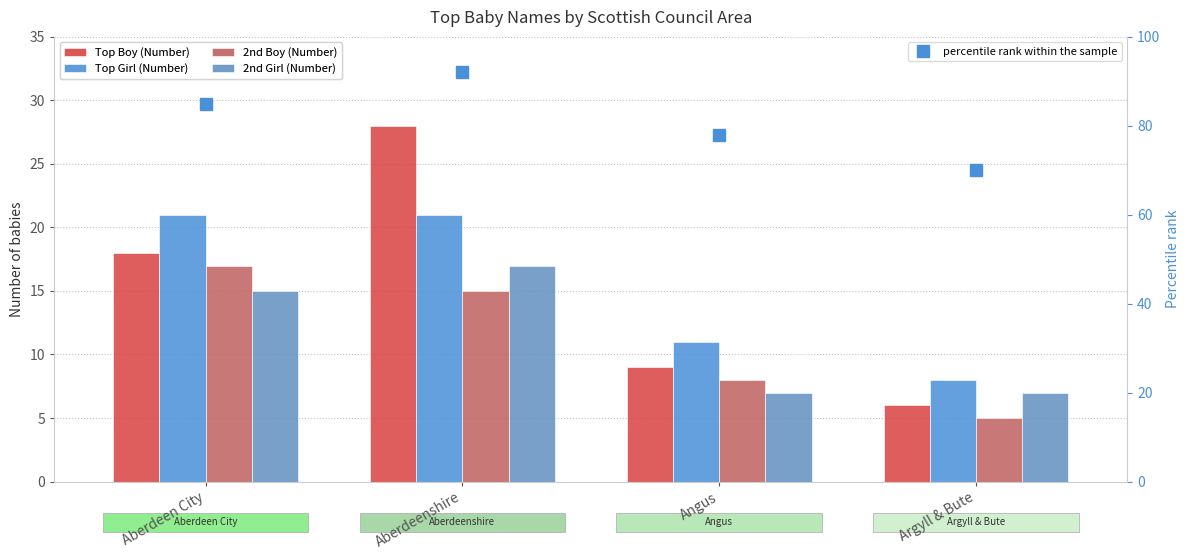

What is the average value of the Top Girl (Number) series?

15